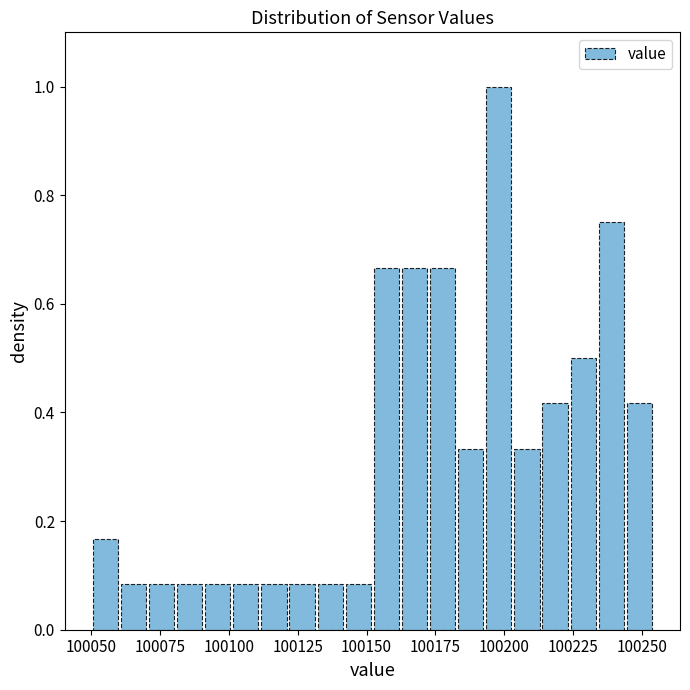

Around what value on the x-axis is the tallest bar? Give the approximate position of its centre, as read against the axis.

100200